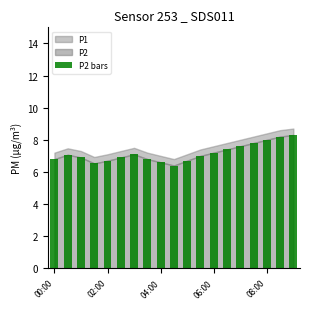

What is the average value?

7.2